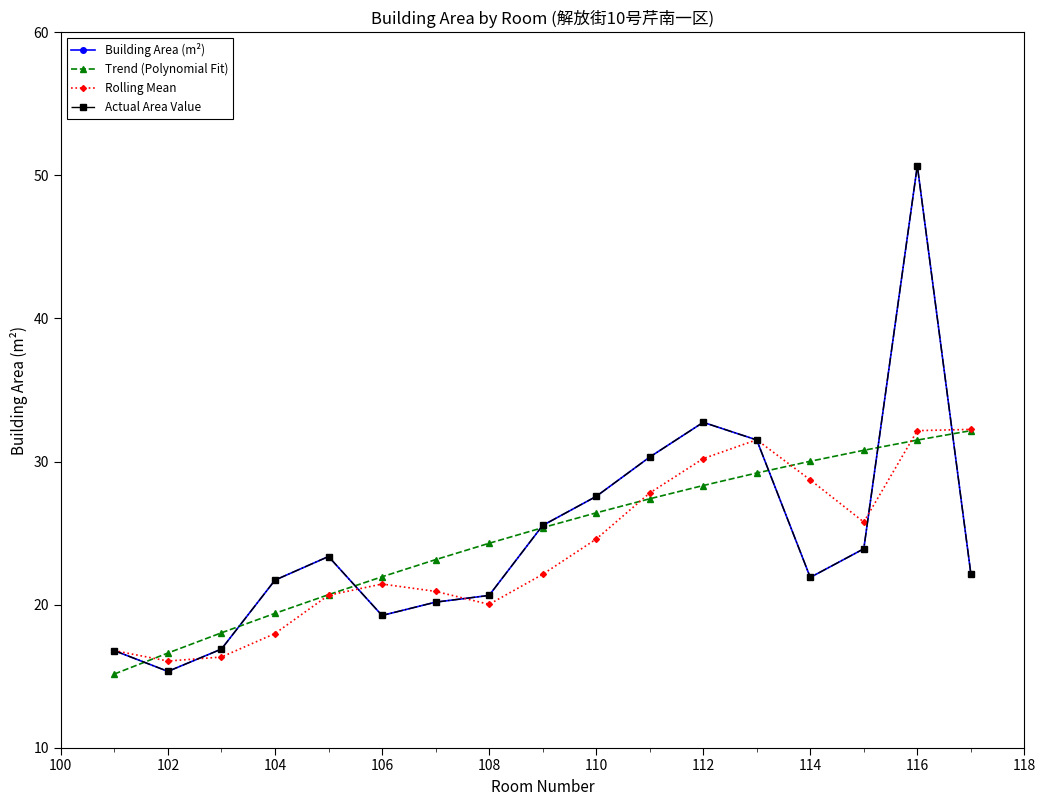

Is this an area chart (filled region under the line)?

No